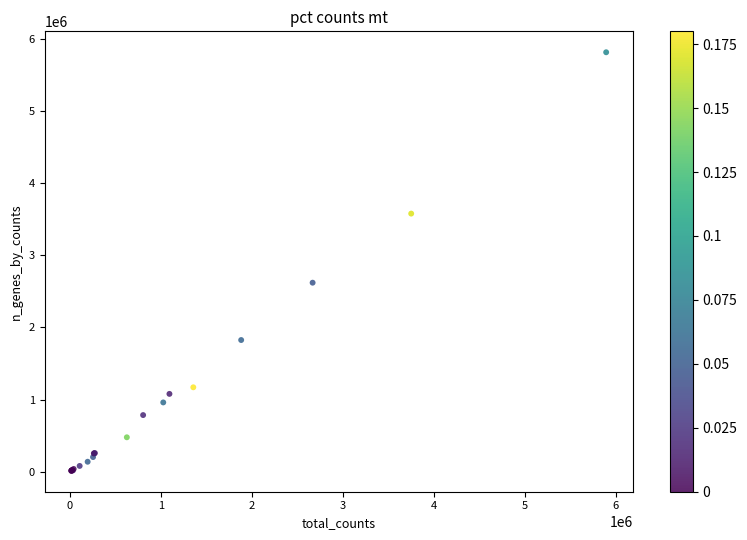

What Y value in the scatter plot is closest to 2913188?

2620158.2